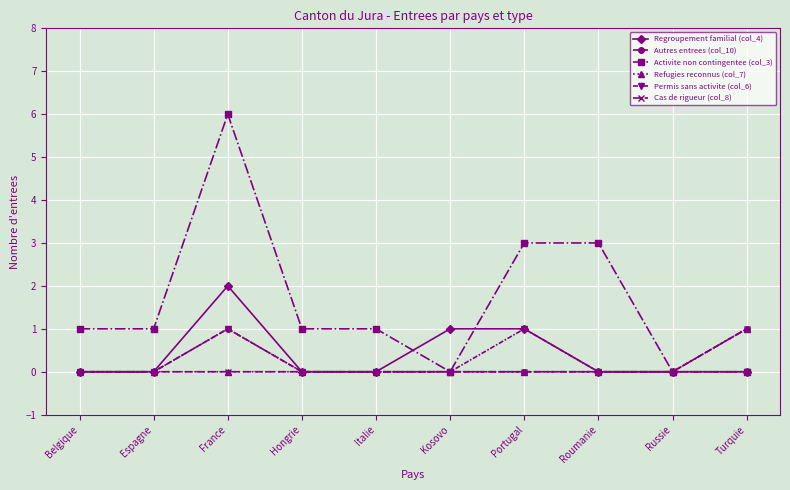

True or false: Permis sans activite (col_6) and Activite non contingentee (col_3) intersect in this chart.

False